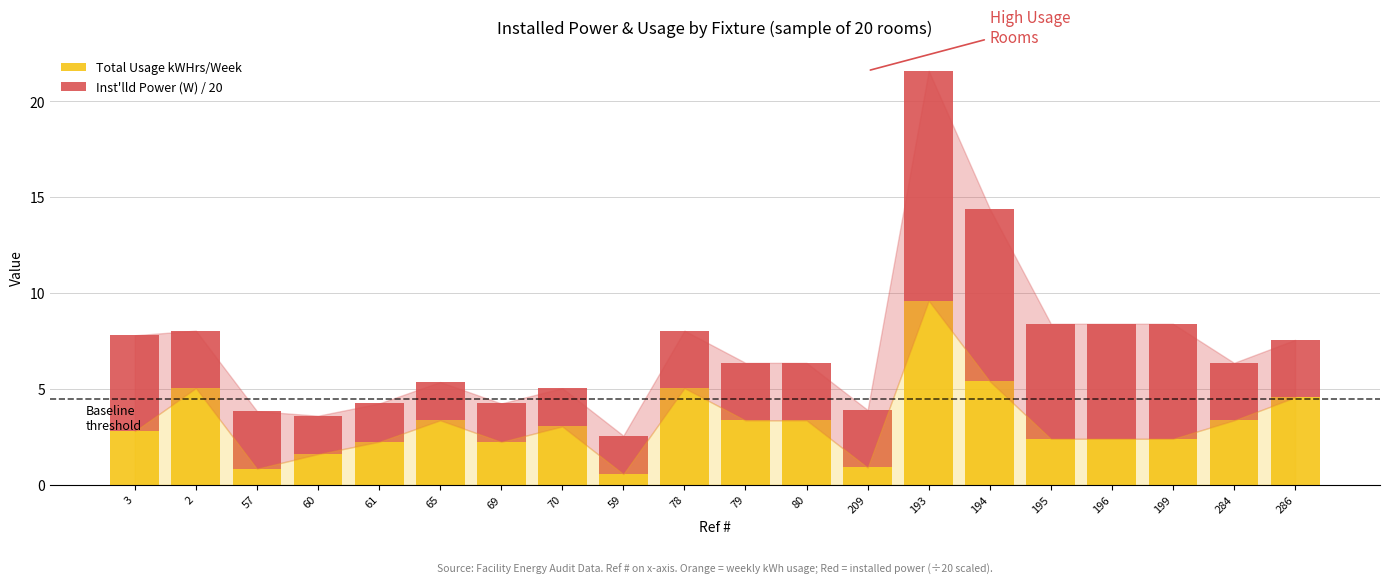

What is the difference between the second highest and second lowest values in the Total Usage kWHrs/Week series?

4.6